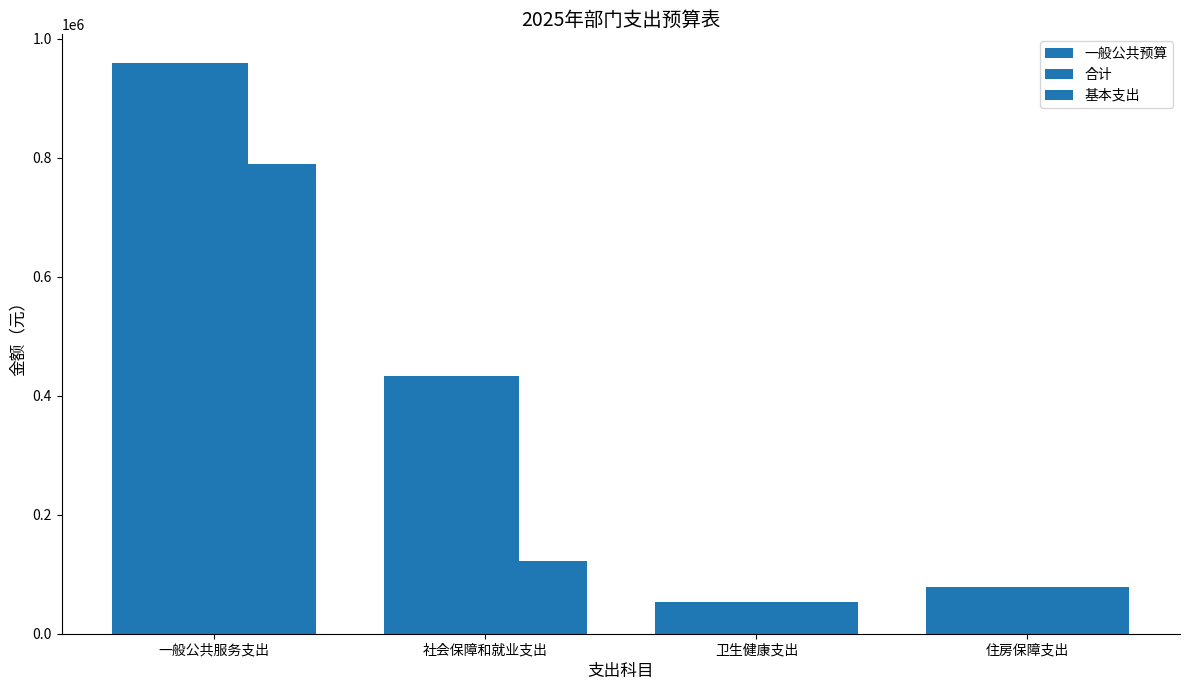

At which category does the chart reach its peak across all series?

一般公共服务支出